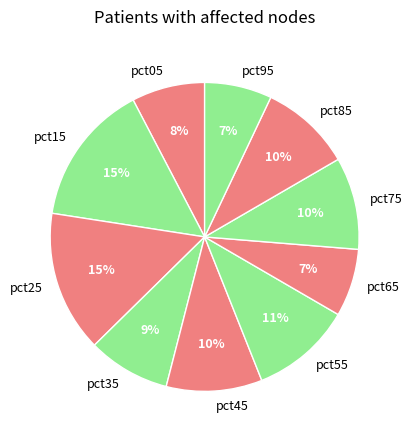

True or false: pct75 accounts for 2% of the total.

False